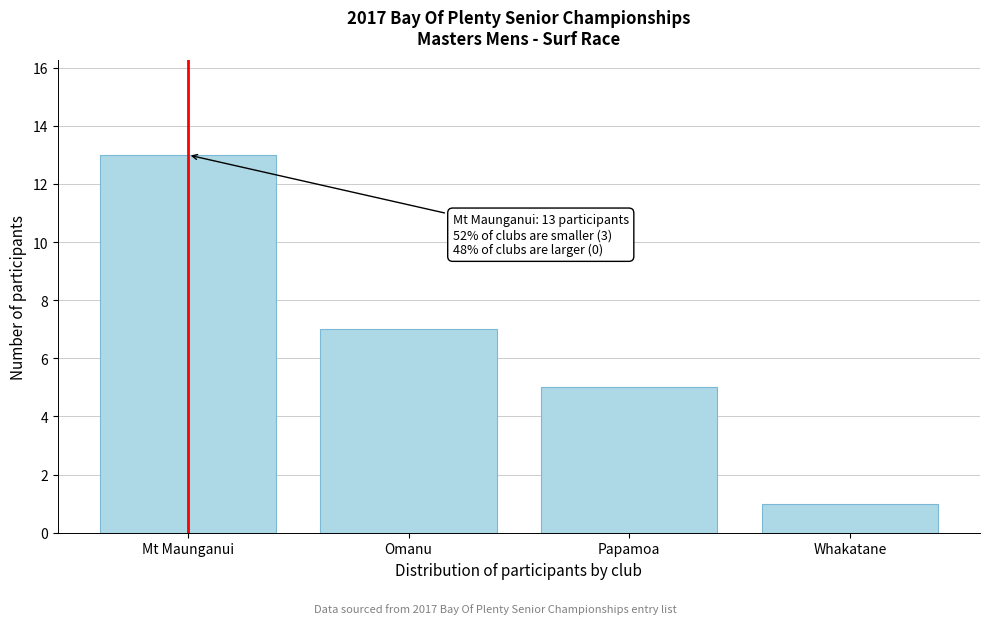

Reading left to right, transcribe all the data shown in this chart.

13	7	5	1